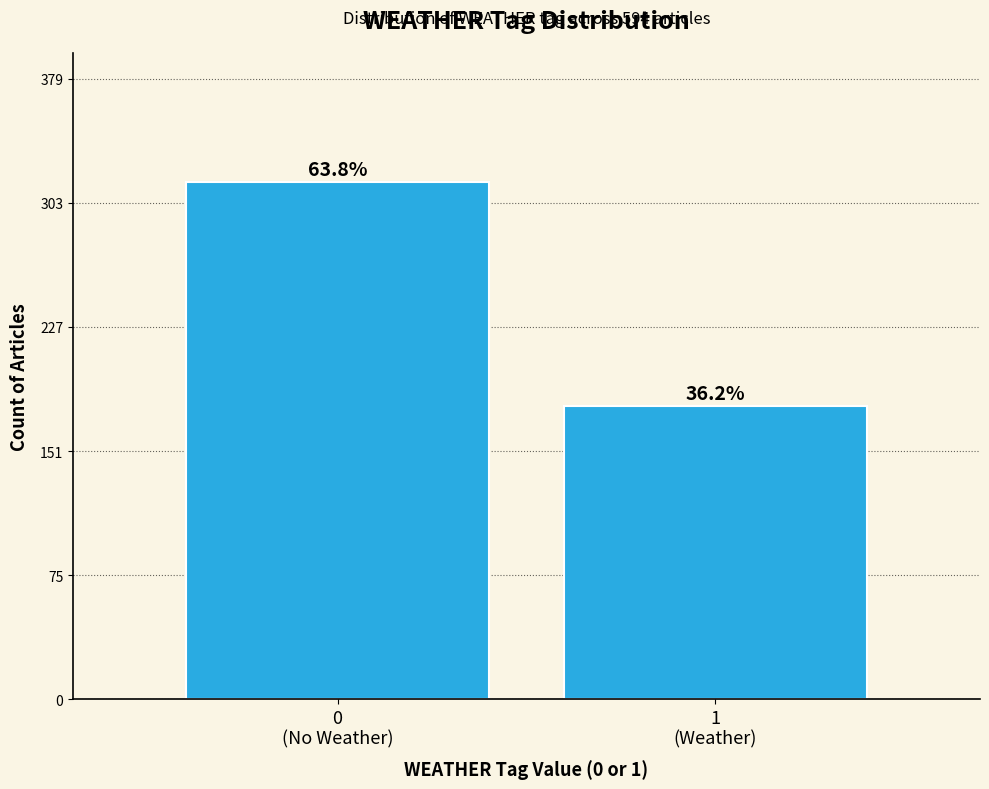

How many bars are there in total?

2